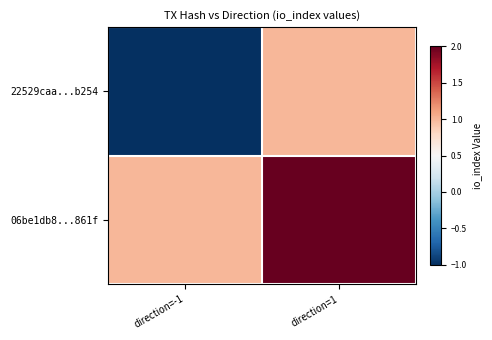

Count the number of categories in the chart.

2